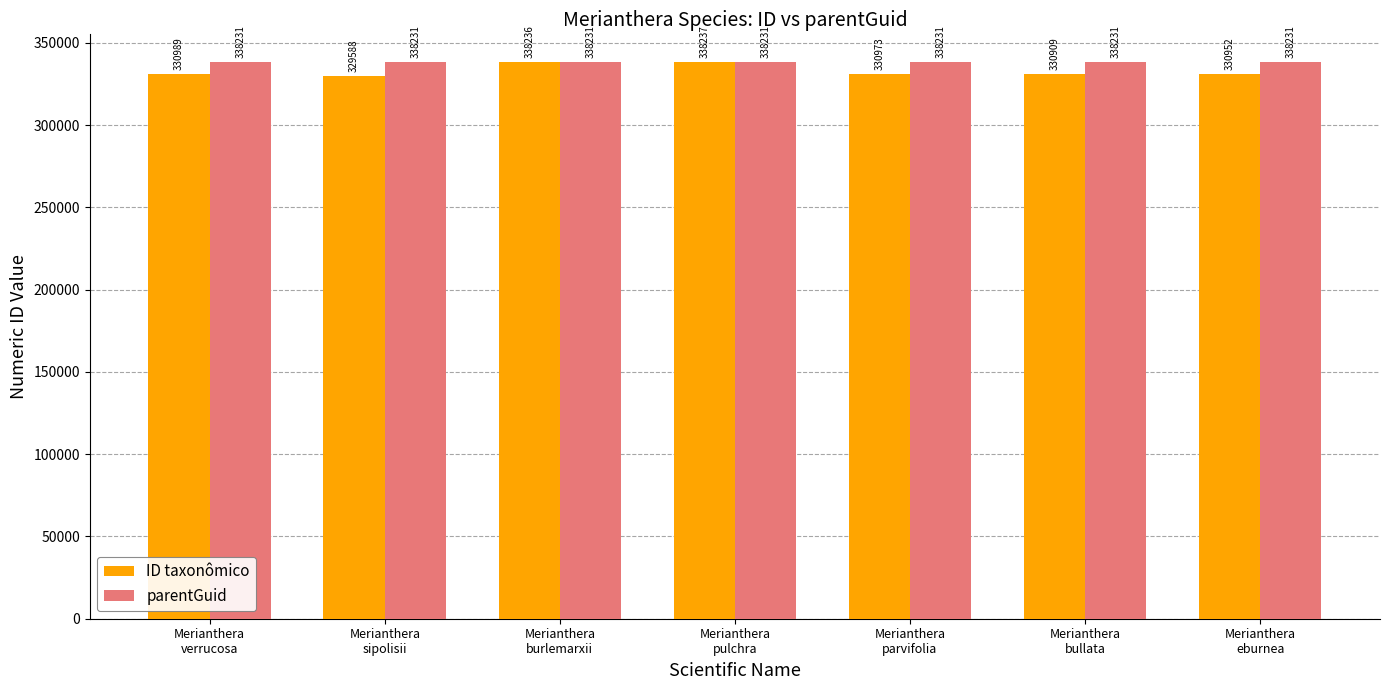

True or false: ID taxonômico has a value of 566560 at Merianthera
verrucosa.

False